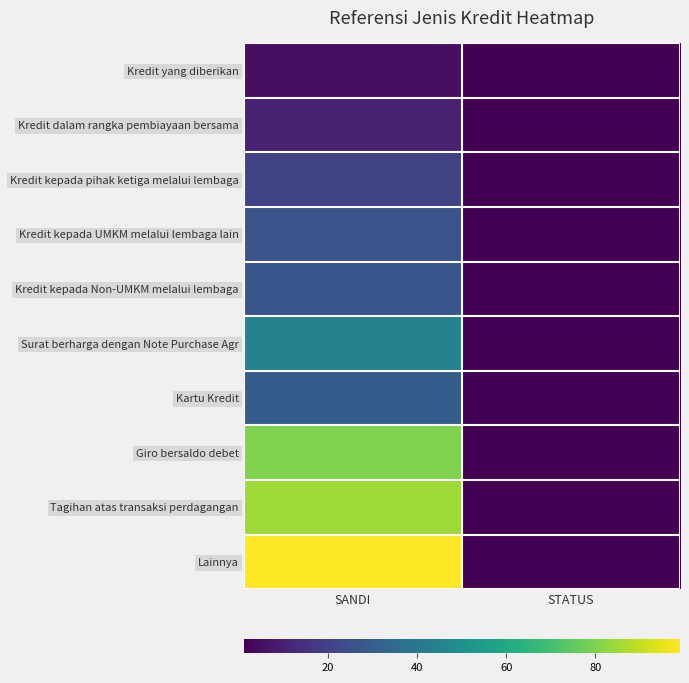

At STATUS, list the series in order from smallest to largest.

Kredit yang diberikan, Kredit dalam rangka pembiayaan bersama, Kredit kepada pihak ketiga melalui lembaga, Kredit kepada UMKM melalui lembaga lain, Kredit kepada Non-UMKM melalui lembaga, Surat berharga dengan Note Purchase Agr, Kartu Kredit, Giro bersaldo debet, Tagihan atas transaksi perdagangan, Lainnya